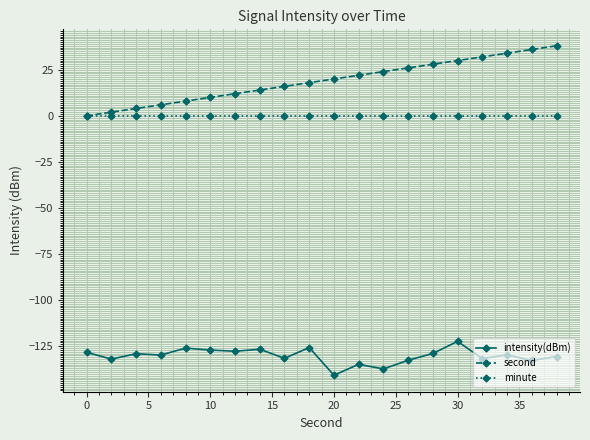

Which series has the widest spread of values?

second